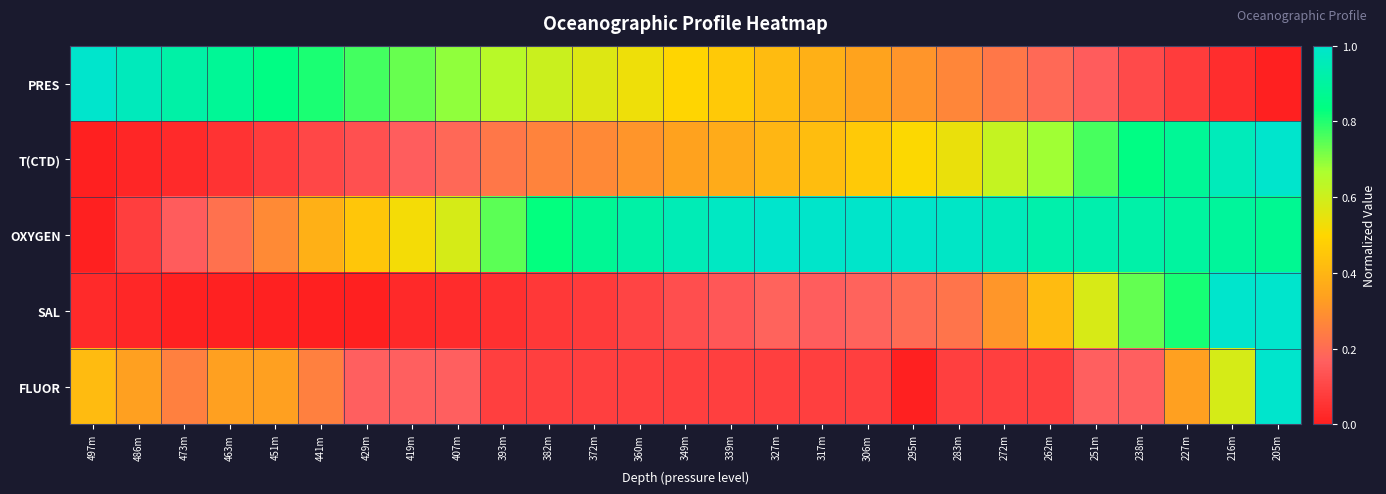

Reading left to right, list all the values displayed in this chart.

PRES: 497m=1.0	486m=1.0	473m=0.9	463m=0.9	451m=0.8	441m=0.8	429m=0.8	419m=0.7	407m=0.7	393m=0.6	382m=0.6	372m=0.6	360m=0.5	349m=0.5	339m=0.5	327m=0.4	317m=0.4	306m=0.3	295m=0.3	283m=0.3	272m=0.2	262m=0.2	251m=0.2	238m=0.1	227m=0.1	216m=0.0	205m=0.0
T(CTD): 497m=0.0	486m=0.0	473m=0.0	463m=0.1	451m=0.1	441m=0.1	429m=0.1	419m=0.2	407m=0.2	393m=0.2	382m=0.3	372m=0.3	360m=0.3	349m=0.3	339m=0.4	327m=0.4	317m=0.4	306m=0.5	295m=0.5	283m=0.5	272m=0.6	262m=0.7	251m=0.8	238m=0.8	227m=0.9	216m=1.0	205m=1.0
OXYGEN: 497m=0.0	486m=0.1	473m=0.2	463m=0.2	451m=0.3	441m=0.4	429m=0.5	419m=0.5	407m=0.6	393m=0.7	382m=0.8	372m=0.9	360m=0.9	349m=0.9	339m=1.0	327m=1.0	317m=1.0	306m=1.0	295m=1.0	283m=1.0	272m=1.0	262m=0.9	251m=0.9	238m=0.9	227m=0.9	216m=0.9	205m=0.9
SAL: 497m=0.0	486m=0.0	473m=0.0	463m=0.0	451m=0.0	441m=0.0	429m=0.0	419m=0.0	407m=0.0	393m=0.0	382m=0.1	372m=0.1	360m=0.1	349m=0.1	339m=0.1	327m=0.2	317m=0.2	306m=0.2	295m=0.2	283m=0.2	272m=0.3	262m=0.4	251m=0.6	238m=0.7	227m=0.8	216m=1.0	205m=1.0
FLUOR: 497m=0.4	486m=0.3	473m=0.2	463m=0.3	451m=0.3	441m=0.2	429m=0.2	419m=0.2	407m=0.2	393m=0.1	382m=0.1	372m=0.1	360m=0.1	349m=0.1	339m=0.1	327m=0.1	317m=0.1	306m=0.1	295m=0.0	283m=0.1	272m=0.1	262m=0.1	251m=0.2	238m=0.2	227m=0.3	216m=0.6	205m=1.0